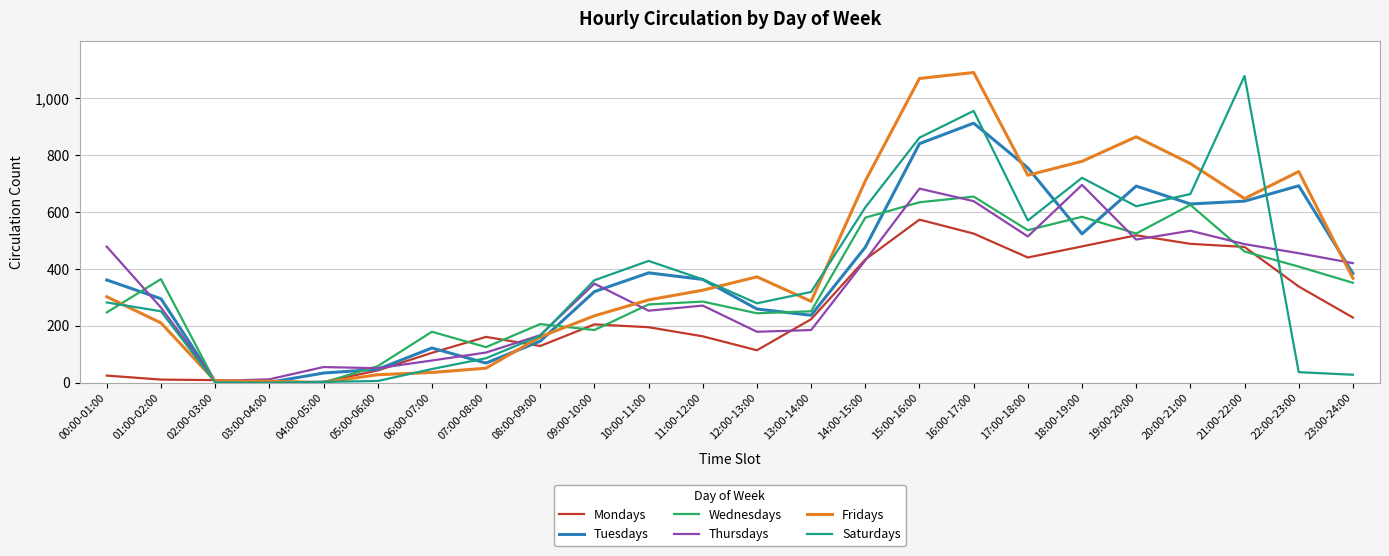

What is the difference between the Wednesdays values at 17:00-18:00 and 11:00-12:00?

251